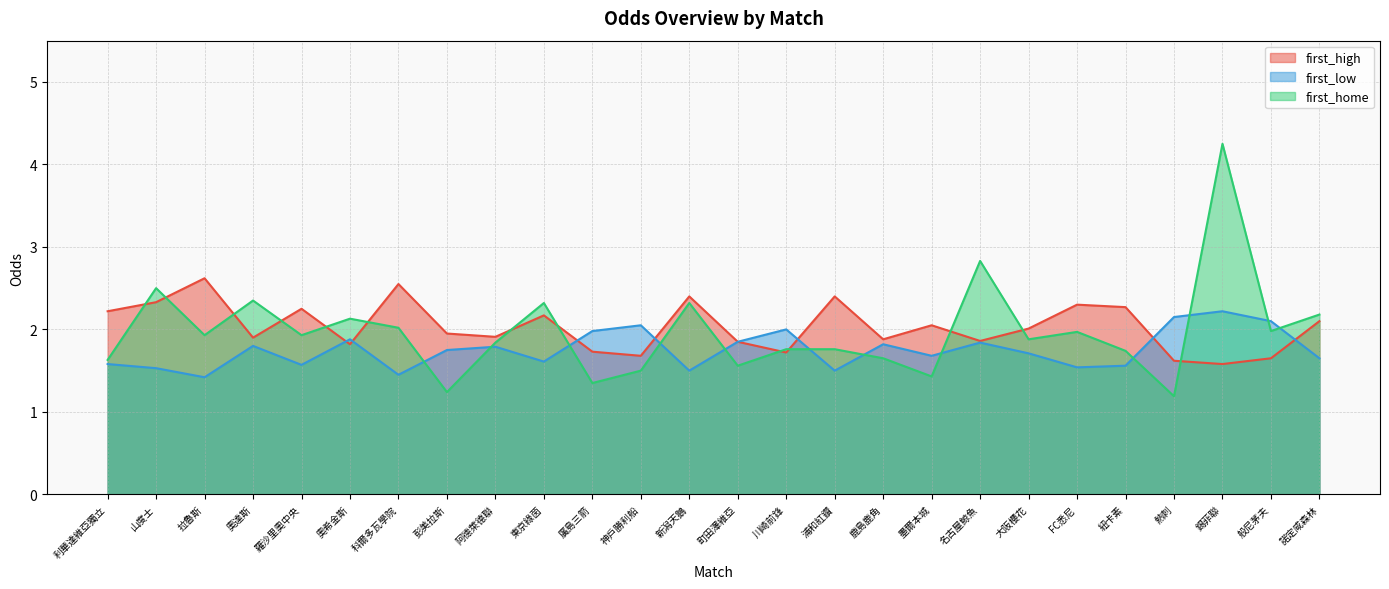

Rank the series by their maximum value, from lowest to highest.

first_low, first_high, first_home